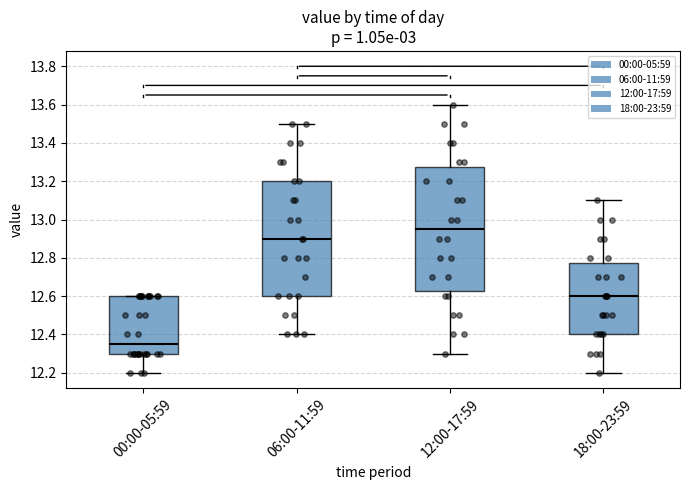

Reading left to right, read every box against the y-axis: the position of its median line, the range the box covers, and the ends of its whiskers. The values are not printed on the chart, so give them approximately, as read against the axis.

00:00-05:59: median 12.36, box 12.30 to 12.60, whiskers 12.20 to 12.60
06:00-11:59: median 12.90, box 12.60 to 13.20, whiskers 12.40 to 13.50
12:00-17:59: median 12.96, box 12.62 to 13.28, whiskers 12.30 to 13.60
18:00-23:59: median 12.60, box 12.40 to 12.78, whiskers 12.20 to 13.10